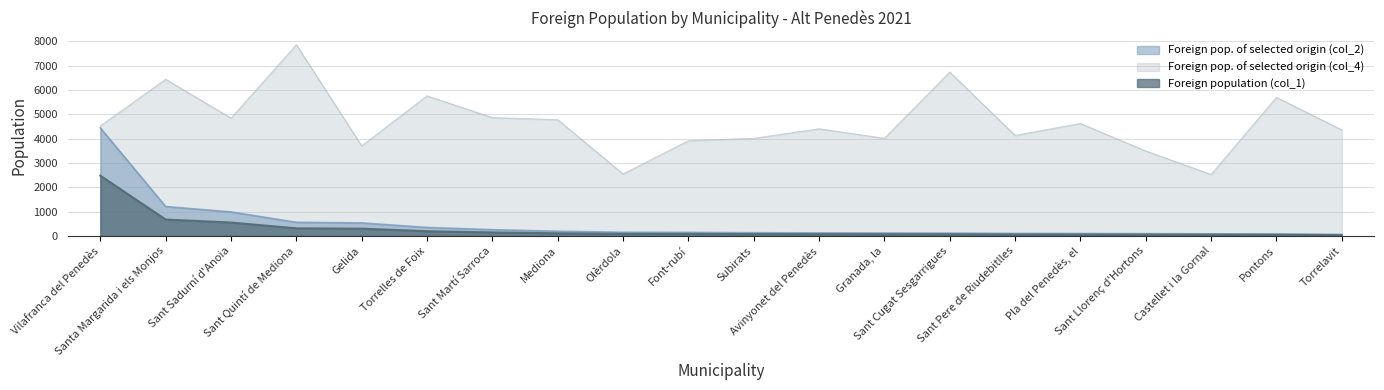

Which series changed the most between Vilafranca del Penedès and Granada, la?

Foreign pop. of selected origin (col_2)